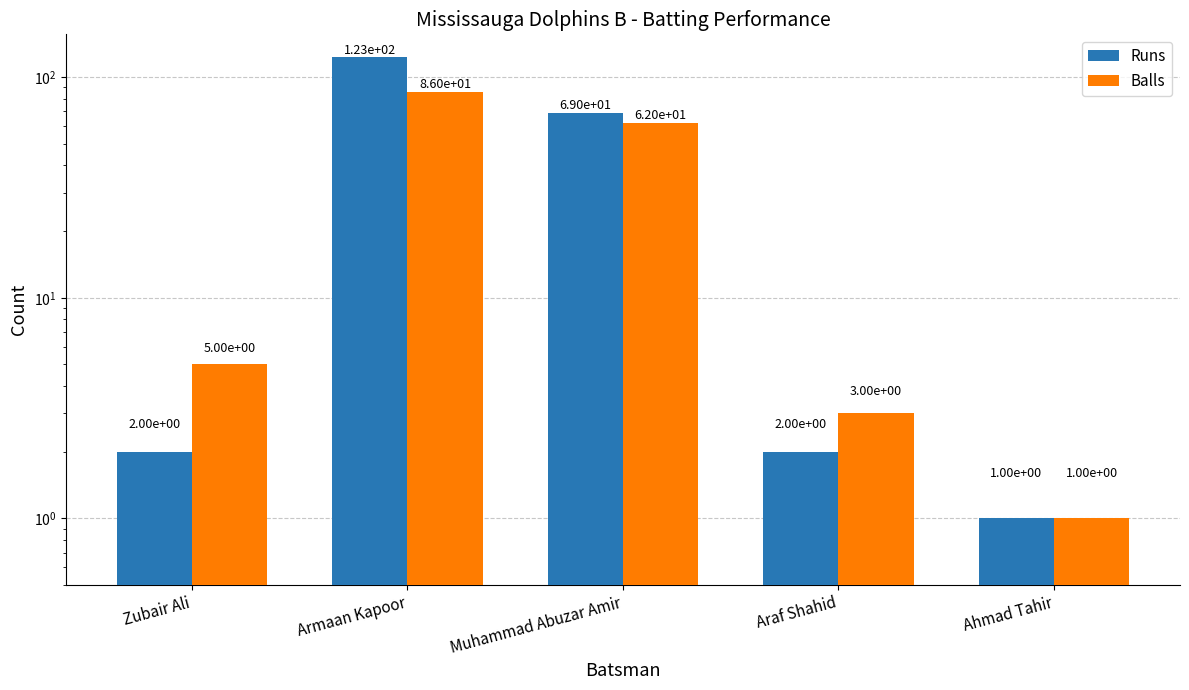

How many bars are there in total?

10